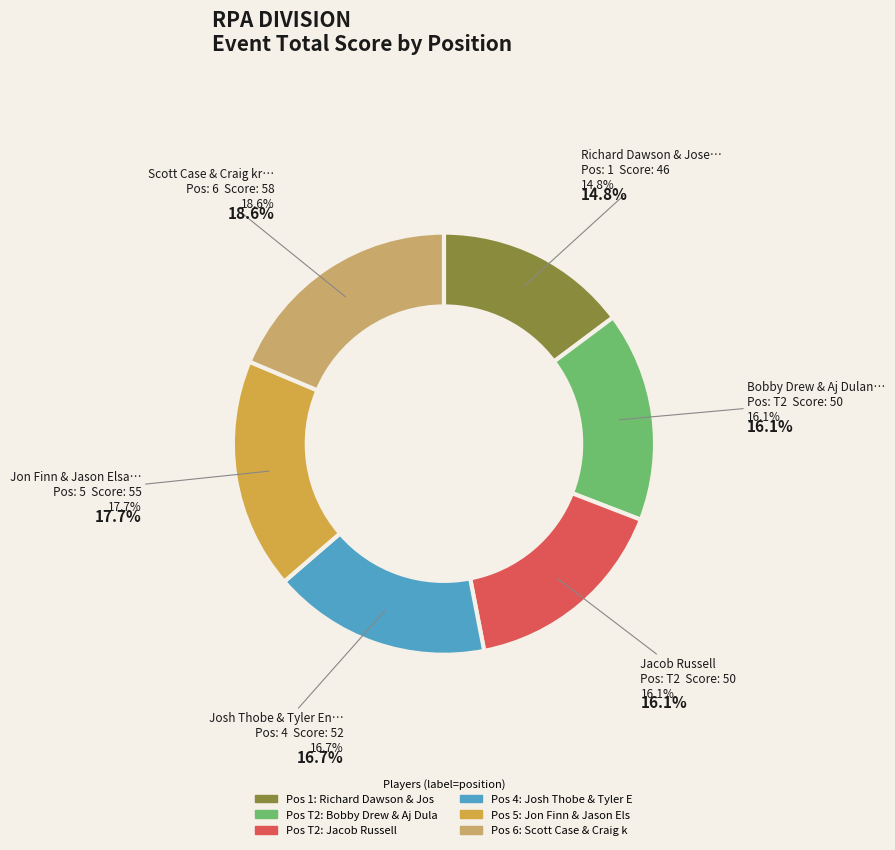

What percentage do Bobby Drew & Aj Dulaney and Jon Finn & Jason Elsass together represent?

33.8%